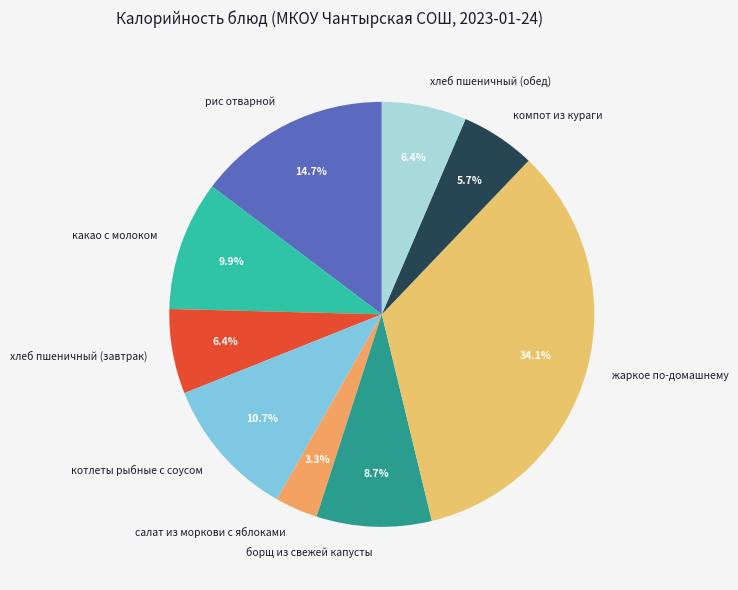

To the nearest percent, what is the difference between the компот из кураги and рис отварной slice percentages?

9%